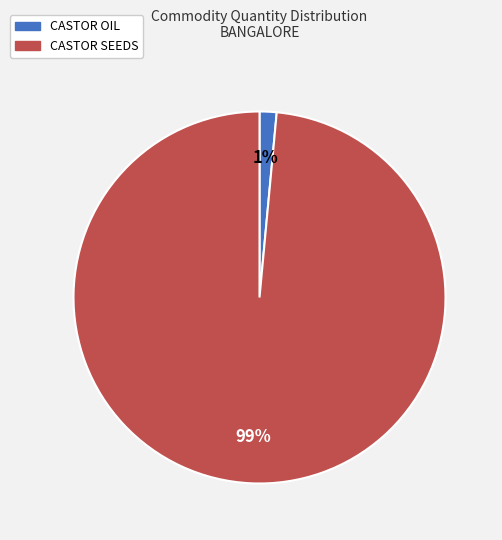

What percentage is the CASTOR SEEDS slice, to the nearest percent?

99%